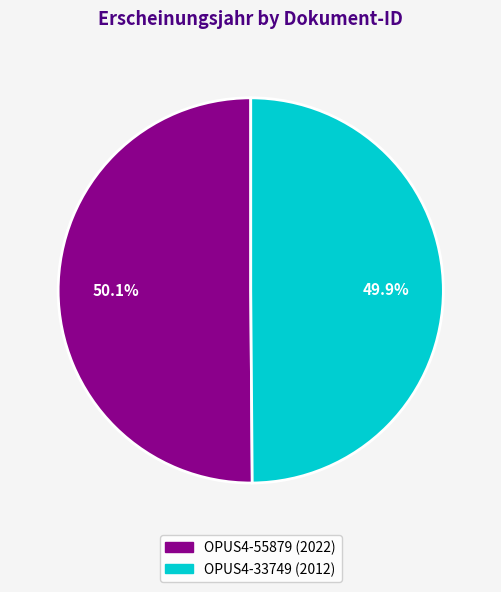

Is there a majority slice in this chart?

Yes